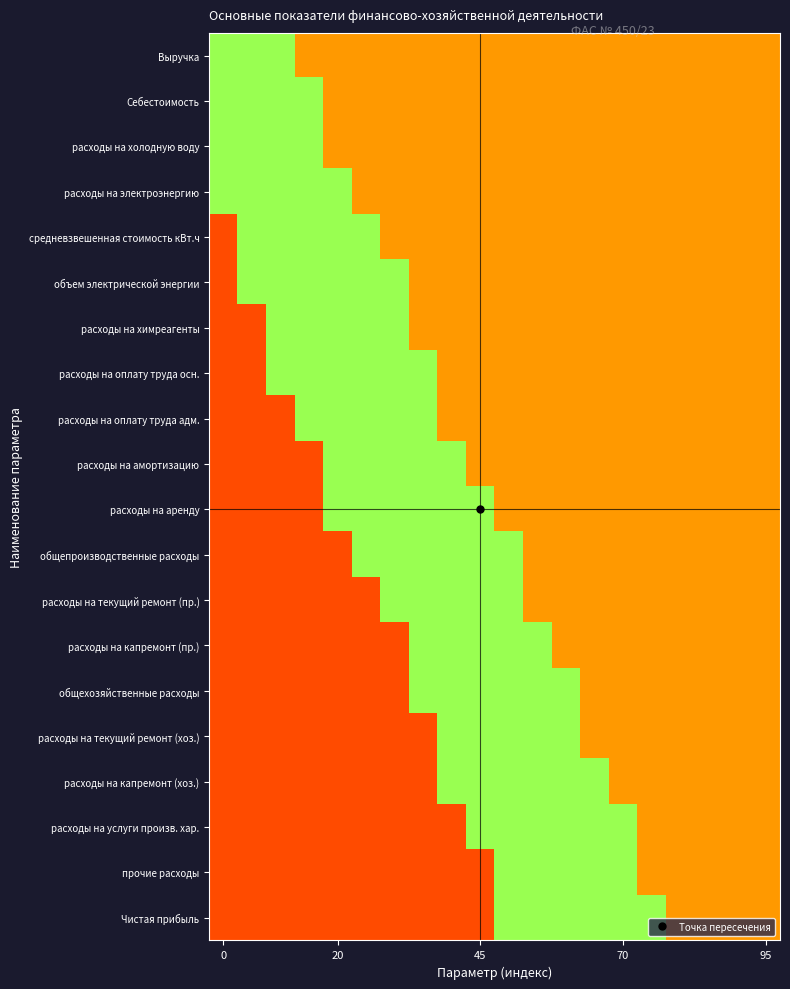

Reading right to left, what are all the values shown in this chart?

Выручка: 0.2	0.2	0.2	0.2	0.2	0.2	0.2	0.2	0.2	0.2	0.2	0.2	0.2	0.2	0.2	0.2	0.2	0.4	0.6	0.6
Себестоимость: 0.2	0.2	0.2	0.2	0.2	0.2	0.2	0.2	0.2	0.2	0.2	0.2	0.2	0.2	0.2	0.2	0.4	0.4	0.6	0.6
расходы на холодную воду: 0.2	0.2	0.2	0.2	0.2	0.2	0.2	0.2	0.2	0.2	0.2	0.2	0.2	0.2	0.2	0.2	0.4	0.6	0.6	0.4
расходы на электроэнергию: 0.2	0.2	0.2	0.2	0.2	0.2	0.2	0.2	0.2	0.2	0.2	0.2	0.2	0.2	0.2	0.4	0.6	0.6	0.6	0.4
средневзвешенная стоимость кВт.ч: 0.2	0.2	0.2	0.2	0.2	0.2	0.2	0.2	0.2	0.2	0.2	0.2	0.2	0.2	0.4	0.4	0.6	0.6	0.4	0.1
объем электрической энергии: 0.2	0.2	0.2	0.2	0.2	0.2	0.2	0.2	0.2	0.2	0.2	0.2	0.2	0.4	0.4	0.6	0.6	0.6	0.4	0.1
расходы на химреагенты: 0.2	0.2	0.2	0.2	0.2	0.2	0.2	0.2	0.2	0.2	0.2	0.2	0.2	0.4	0.6	0.6	0.6	0.4	0.1	0.1
расходы на оплату труда осн.: 0.2	0.2	0.2	0.2	0.2	0.2	0.2	0.2	0.2	0.2	0.2	0.2	0.4	0.6	0.6	0.6	0.4	0.4	0.1	0.1
расходы на оплату труда адм.: 0.2	0.2	0.2	0.2	0.2	0.2	0.2	0.2	0.2	0.2	0.2	0.2	0.4	0.6	0.6	0.6	0.4	0.1	0.1	0.1
расходы на амортизацию: 0.2	0.2	0.2	0.2	0.2	0.2	0.2	0.2	0.2	0.2	0.2	0.4	0.6	0.6	0.6	0.4	0.1	0.1	0.1	0.1
расходы на аренду: 0.2	0.2	0.2	0.2	0.2	0.2	0.2	0.2	0.2	0.2	0.4	0.4	0.6	0.6	0.4	0.4	0.1	0.1	0.1	0.1
общепроизводственные расходы: 0.2	0.2	0.2	0.2	0.2	0.2	0.2	0.2	0.2	0.4	0.4	0.6	0.6	0.4	0.4	0.1	0.1	0.1	0.1	0.1
расходы на текущий ремонт (пр.): 0.2	0.2	0.2	0.2	0.2	0.2	0.2	0.2	0.2	0.4	0.6	0.6	0.6	0.4	0.1	0.1	0.1	0.1	0.1	0.1
расходы на капремонт (пр.): 0.2	0.2	0.2	0.2	0.2	0.2	0.2	0.2	0.4	0.6	0.6	0.6	0.4	0.1	0.1	0.1	0.1	0.1	0.1	0.1
общехозяйственные расходы: 0.2	0.2	0.2	0.2	0.2	0.2	0.2	0.4	0.4	0.6	0.6	0.6	0.4	0.1	0.1	0.1	0.1	0.1	0.1	0.1
расходы на текущий ремонт (хоз.): 0.2	0.2	0.2	0.2	0.2	0.2	0.2	0.4	0.6	0.6	0.6	0.4	0.1	0.1	0.1	0.1	0.1	0.1	0.1	0.1
расходы на капремонт (хоз.): 0.2	0.2	0.2	0.2	0.2	0.2	0.4	0.6	0.6	0.6	0.4	0.4	0.1	0.1	0.1	0.1	0.1	0.1	0.1	0.1
расходы на услуги произв. хар.: 0.2	0.2	0.2	0.2	0.2	0.4	0.4	0.6	0.6	0.6	0.4	0.1	0.1	0.1	0.1	0.1	0.1	0.1	0.1	0.1
прочие расходы: 0.2	0.2	0.2	0.2	0.2	0.4	0.6	0.6	0.6	0.4	0.1	0.1	0.1	0.1	0.1	0.1	0.1	0.1	0.1	0.1
Чистая прибыль: 0.2	0.2	0.2	0.2	0.4	0.6	0.6	0.6	0.4	0.4	0.1	0.1	0.1	0.1	0.1	0.1	0.1	0.1	0.1	0.1